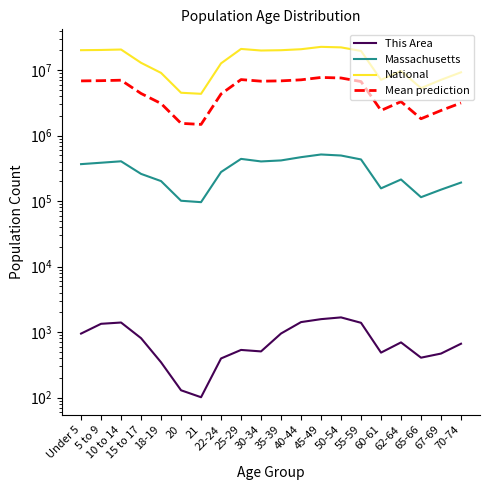

What is the sum of the This Area values at 65-66 and 67-69?

875.0